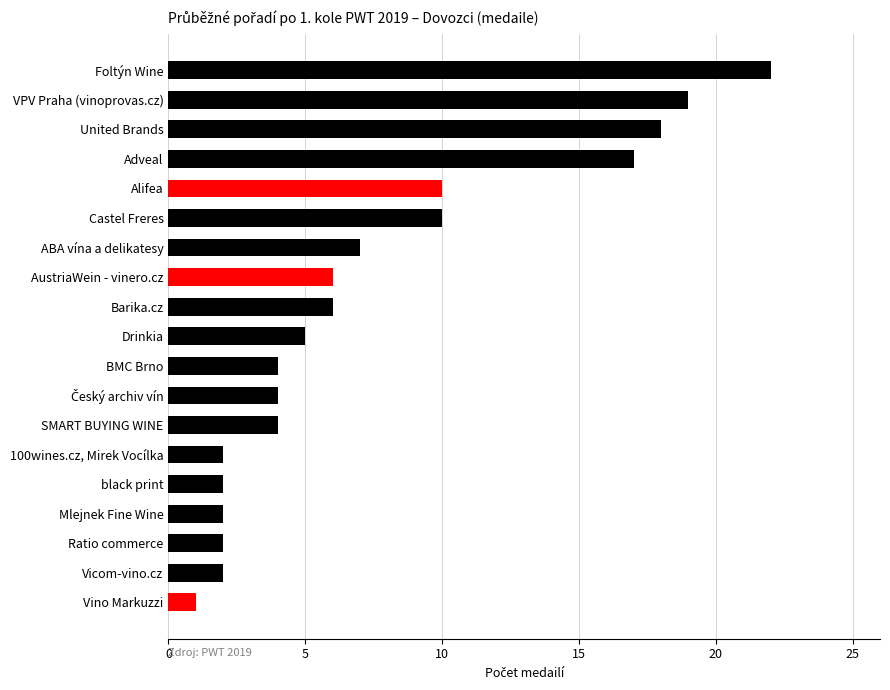

What is the difference between the maximum and second lowest values?

20